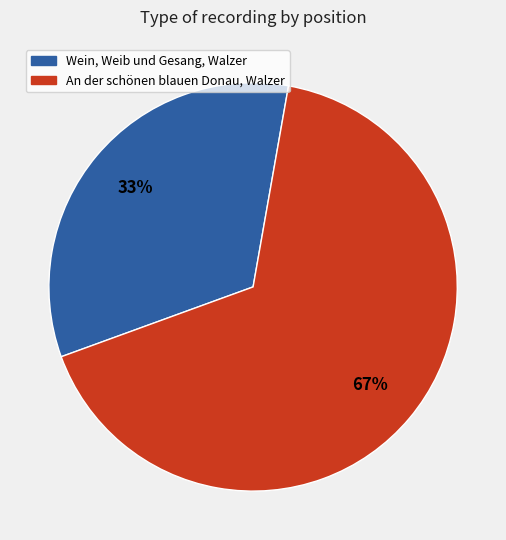

The An der schönen blauen Donau, Walzer slice represents 67% of the pie. True or false?

True